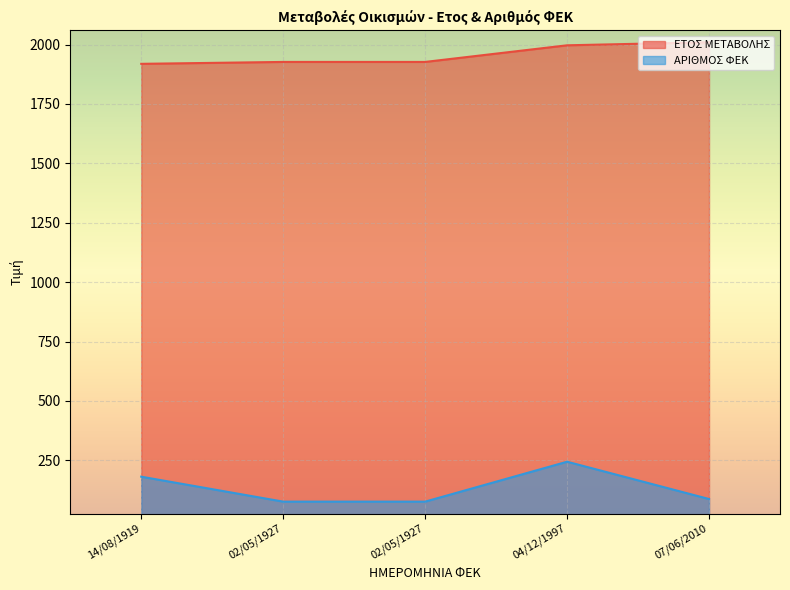

What is the label of the 1st point from the right?

07/06/2010